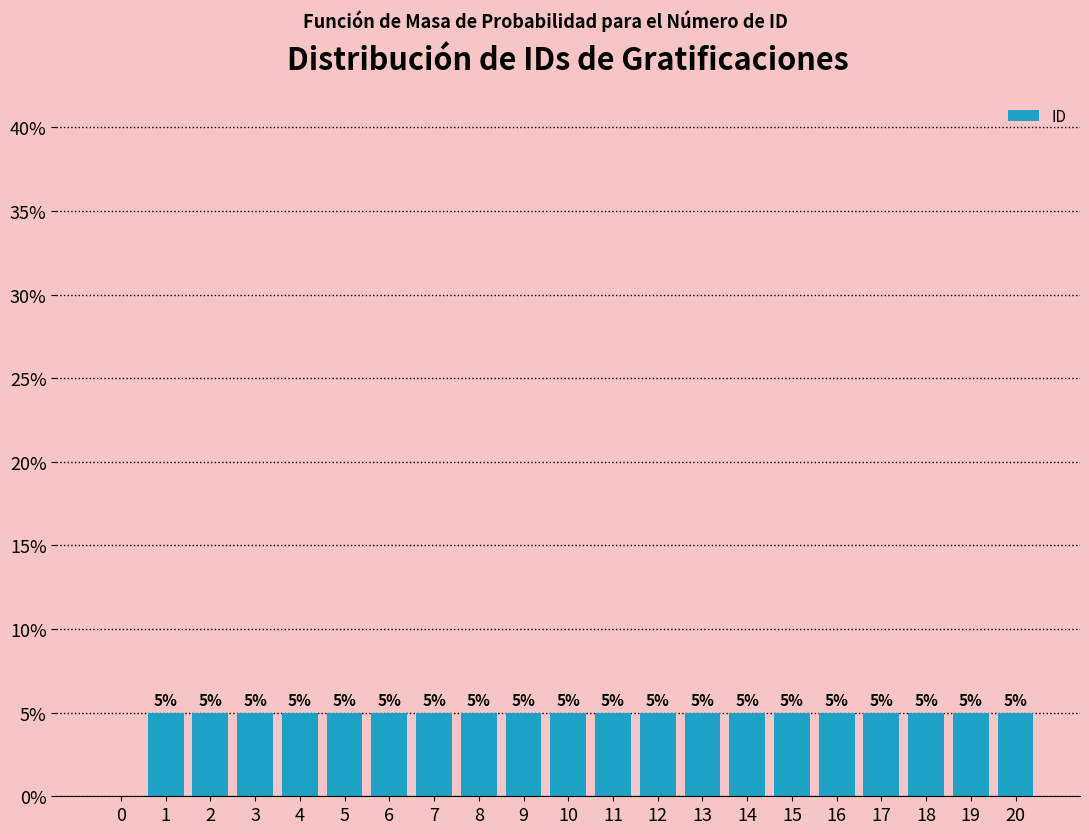

Reading left to right, extract all data points from this chart.

0=0	1=5	2=5	3=5	4=5	5=5	6=5	7=5	8=5	9=5	10=5	11=5	12=5	13=5	14=5	15=5	16=5	17=5	18=5	19=5	20=5